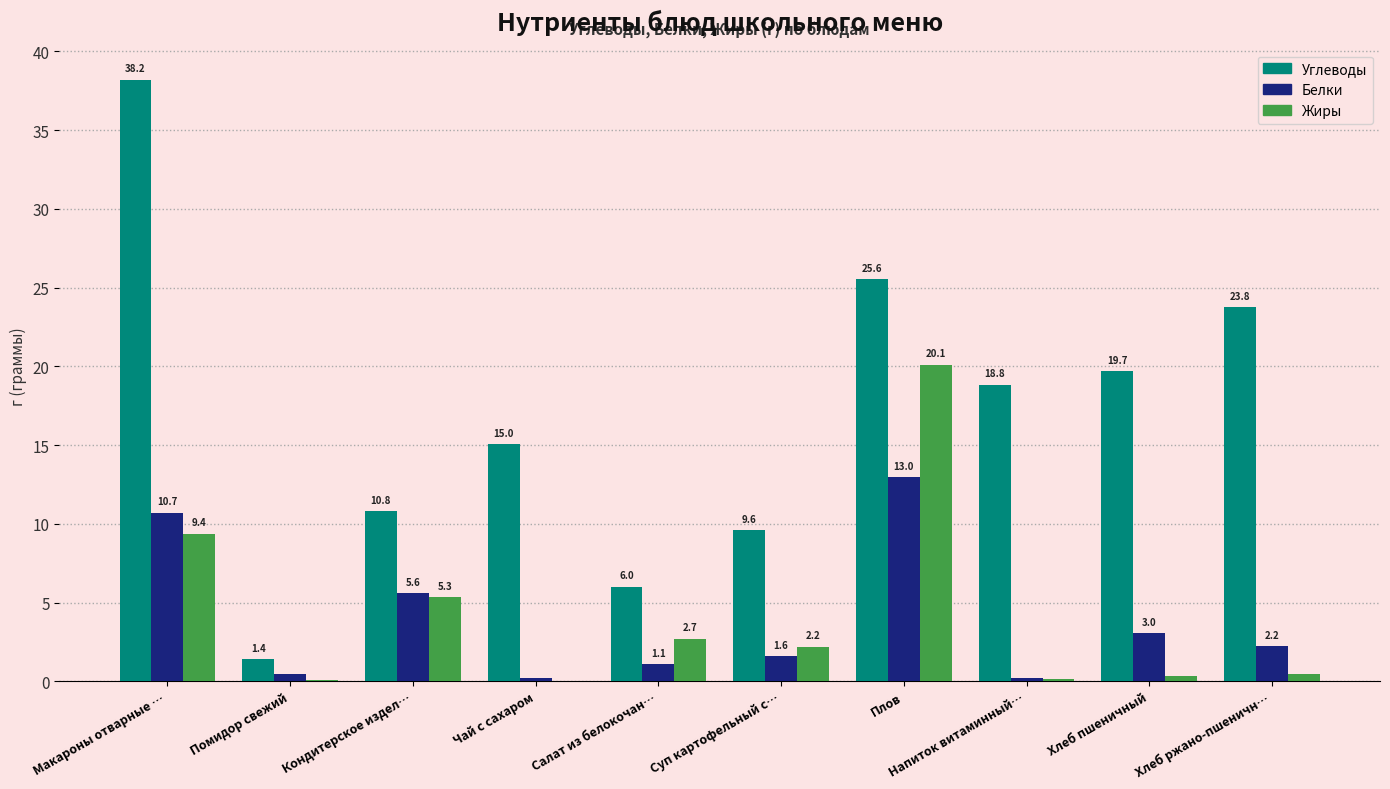

Does the chart contain stacked bars?

No